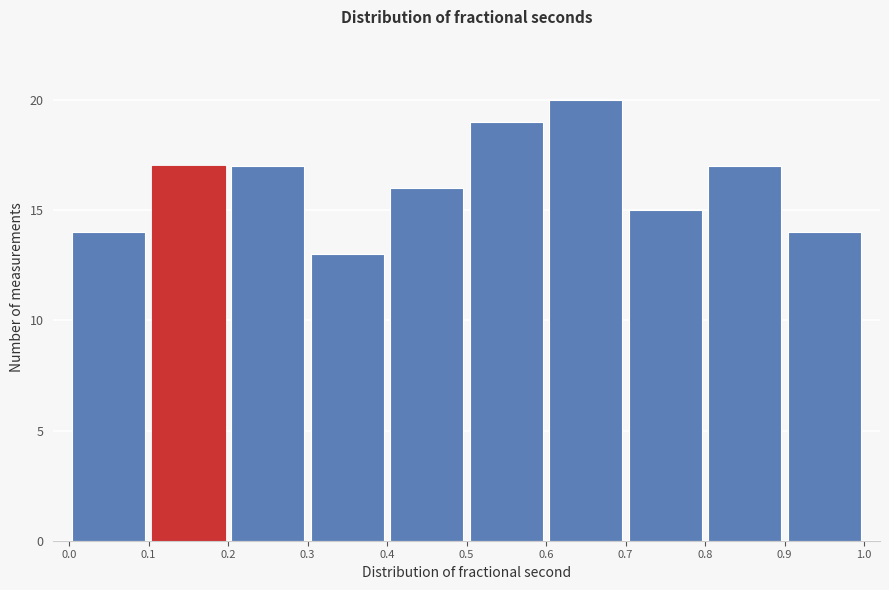

Reading left to right, transcribe this chart: for each bar, give the range it covers on the x-axis and its height. The values are not printed on the chart, so give them approximately, as read against the axis.

0.0 to 0.1: 14
0.1 to 0.2: 17
0.2 to 0.3: 17
0.3 to 0.4: 13
0.4 to 0.5: 16
0.5 to 0.6: 19
0.6 to 0.7: 20
0.7 to 0.8: 15
0.8 to 0.9: 17
0.9 to 1.0: 14